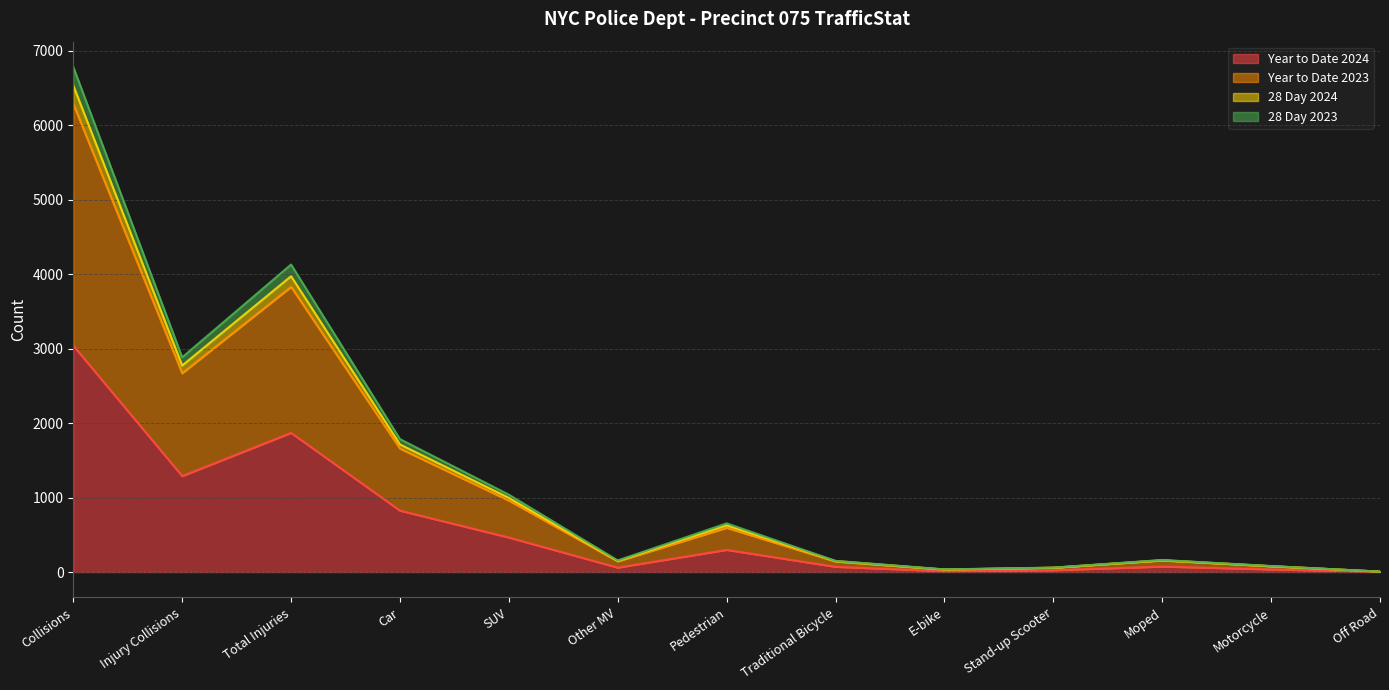

What is the label of the 12th point from the left?

Motorcycle